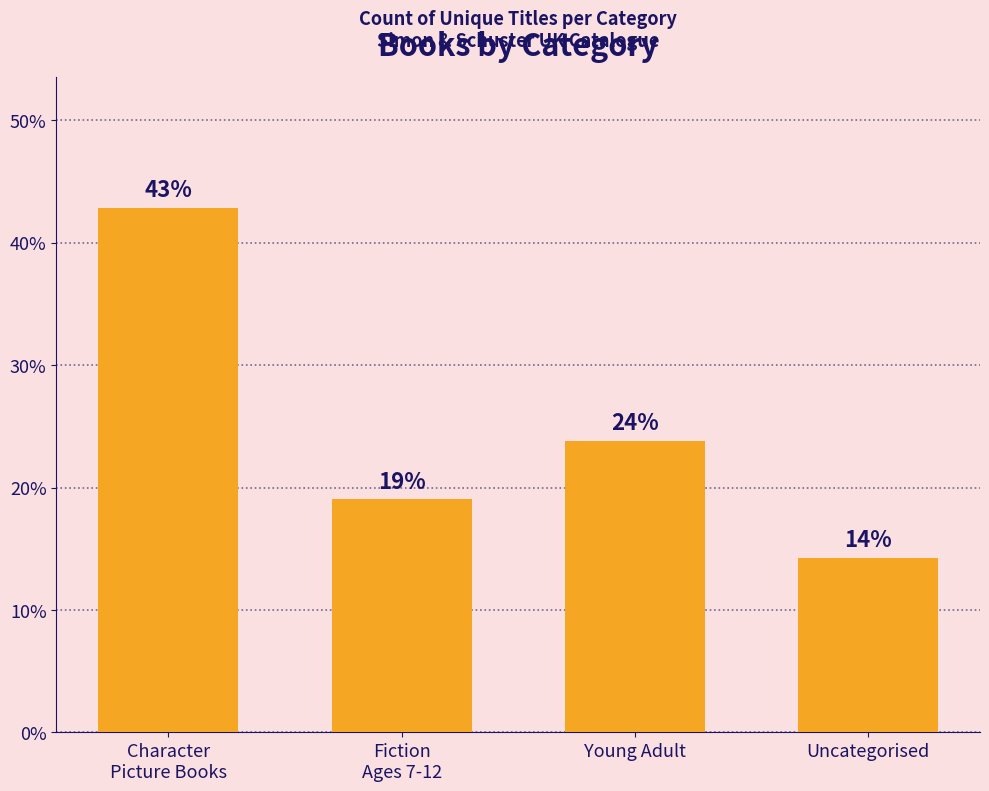

Which label corresponds to the largest value in the chart?

Character
Picture Books